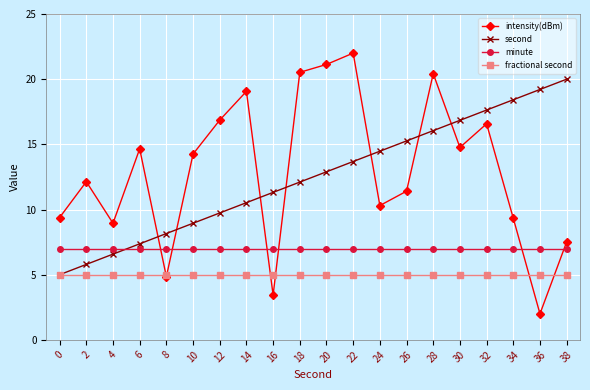

List the series in order of their peak value, lowest first.

fractional second, minute, second, intensity(dBm)